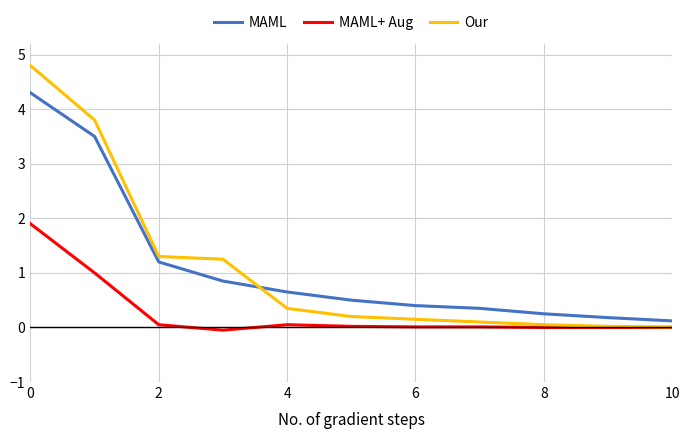

Does the chart display data point markers on the line(s)?

No